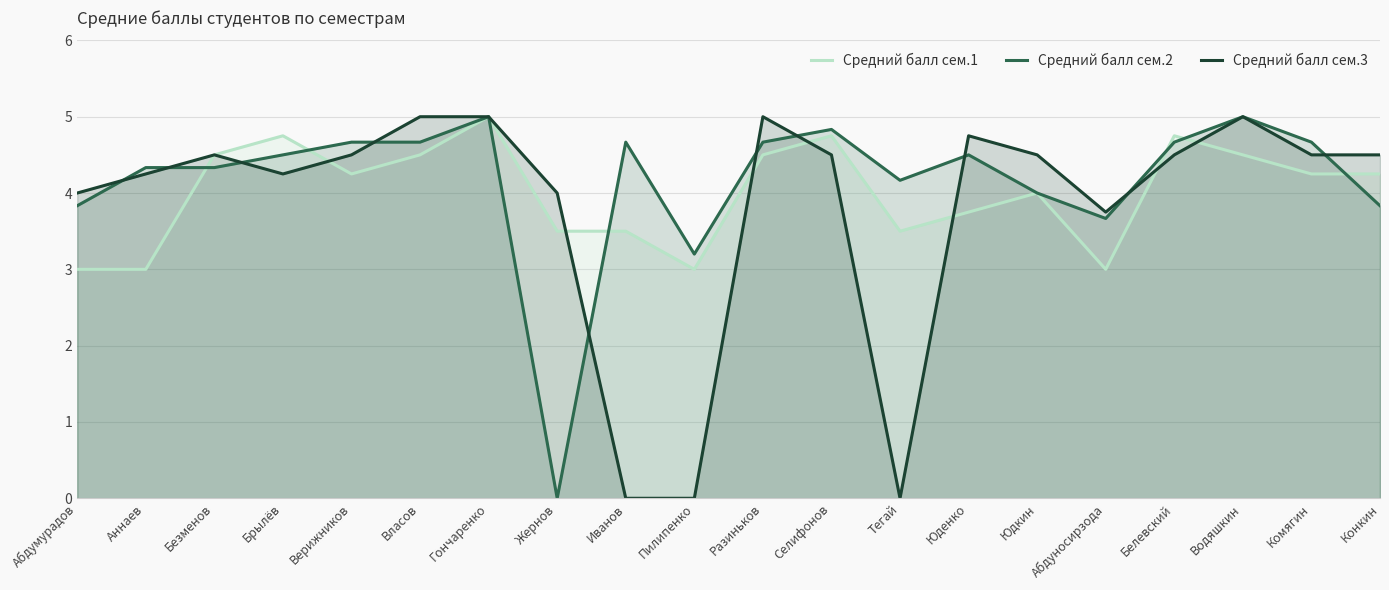

What is the label of the 20th point from the right?

Абдумурадов